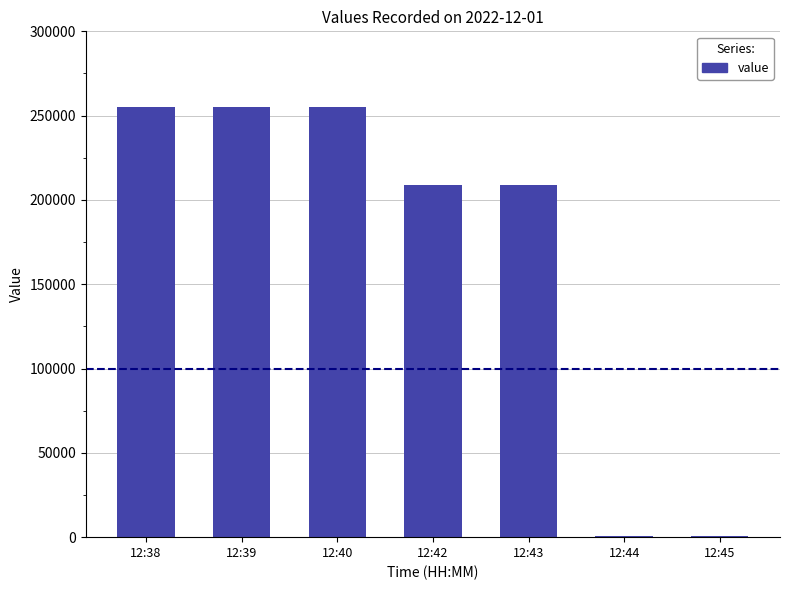

Which has a higher value, 12:42 or 12:44?

12:42